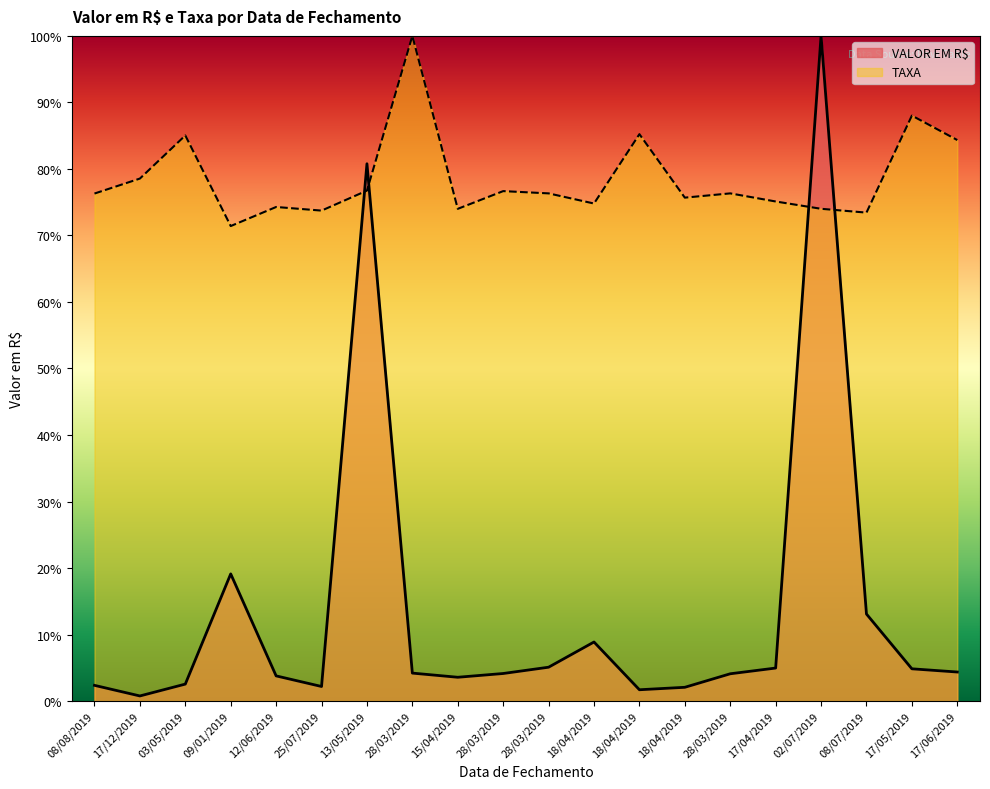

What are all the series names shown in the legend?

VALOR EM R$, TAXA